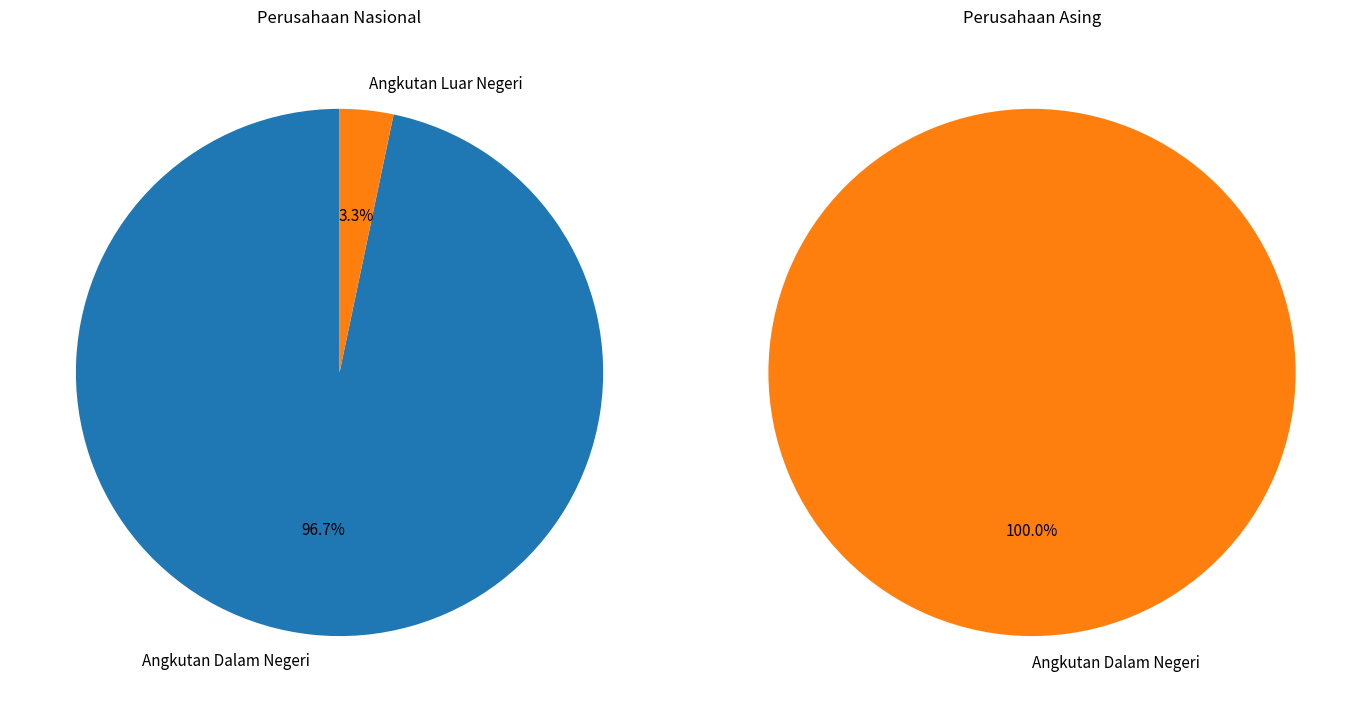

Which series changed the most between Angkutan Dalam Negeri and Angkutan Luar Negeri?

Perusahaan Nasional